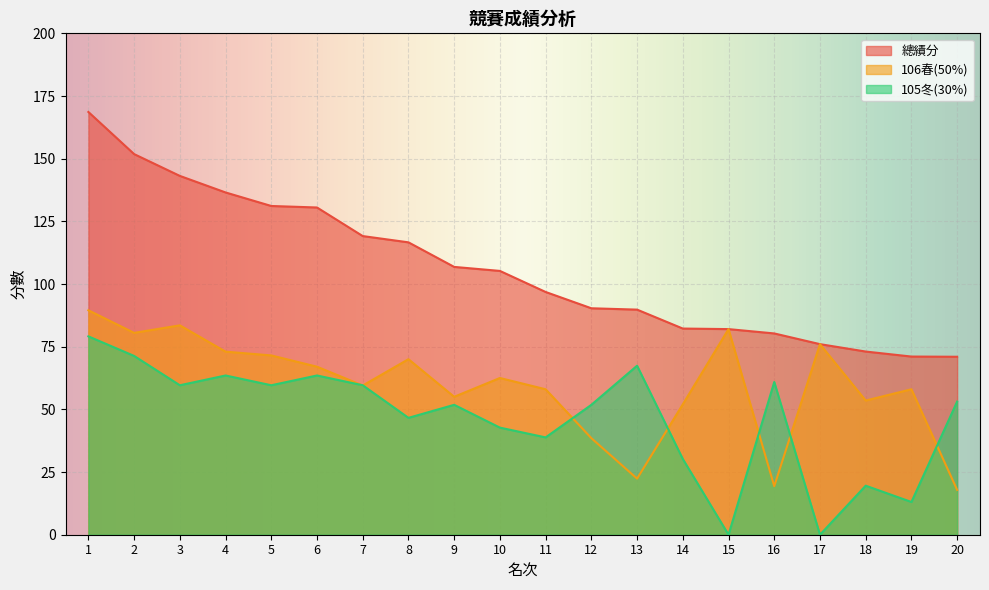

True or false: 總績分 and 106春(50%) intersect in this chart.

False